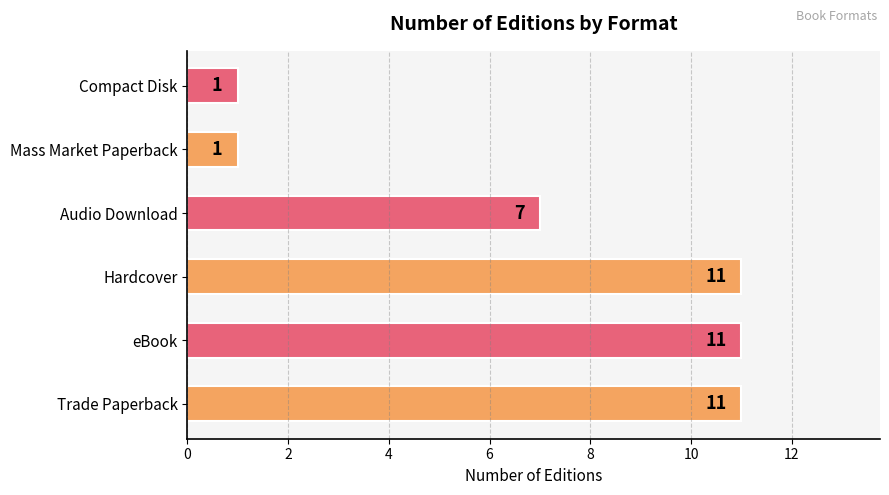

What is the sum of all values?

42